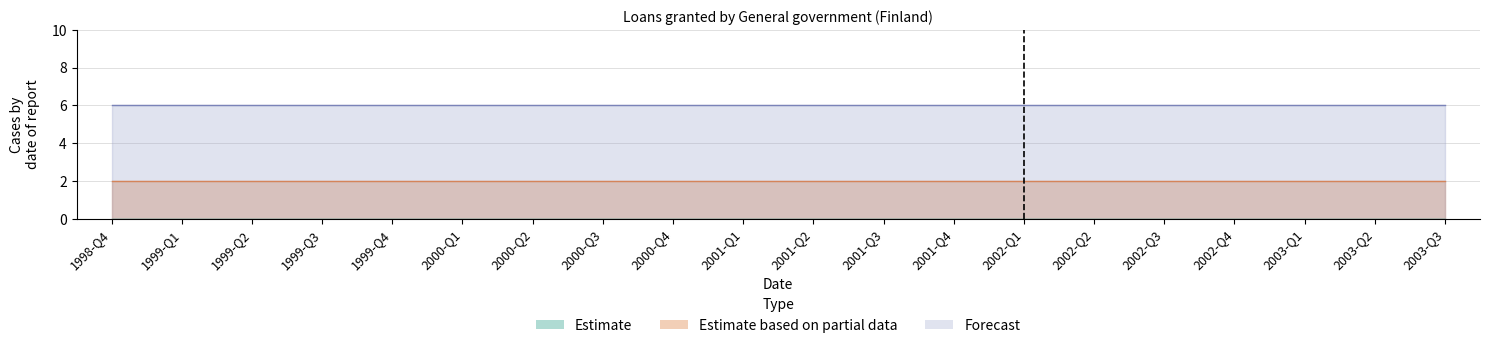

What is the label of the 4th point from the left?

1999-Q3